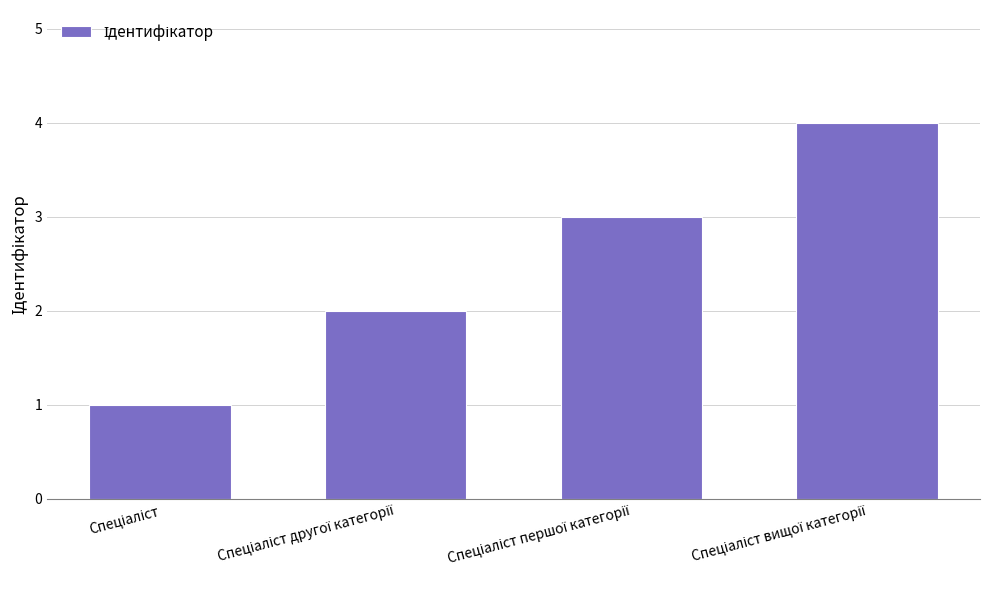

What is the difference between the maximum and minimum values?

3